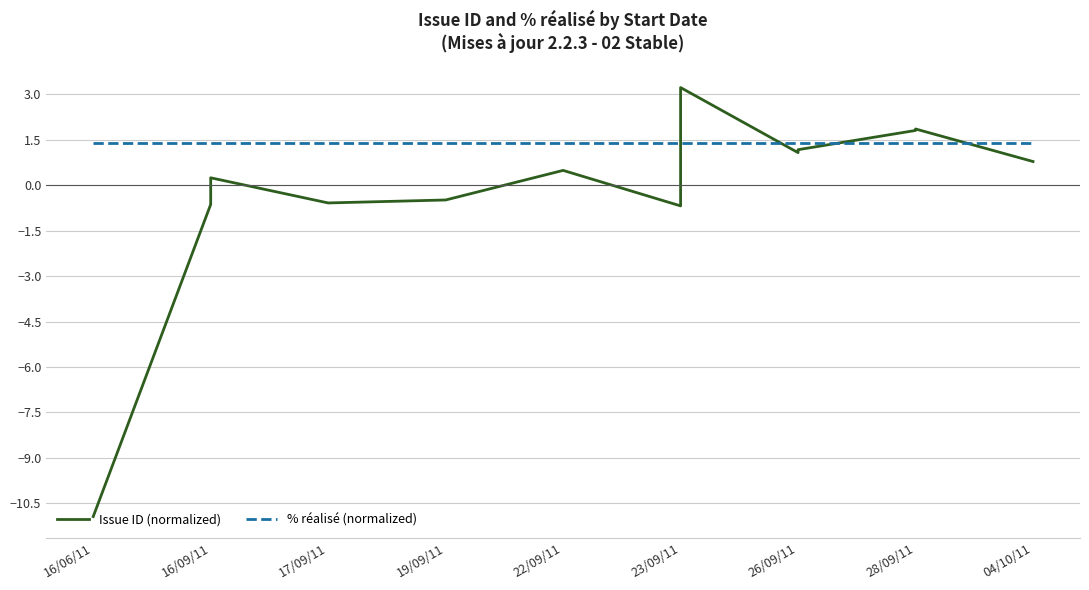

What is the smallest value displayed?

-10.9